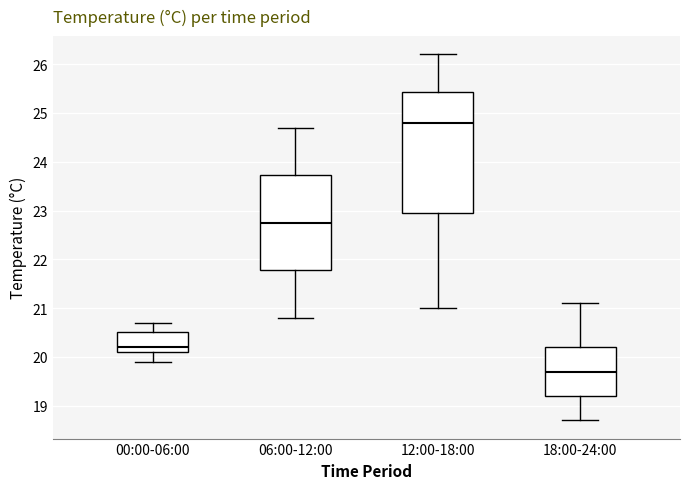

Which box is the tallest, from its lower edge to its upper edge?

12:00-18:00